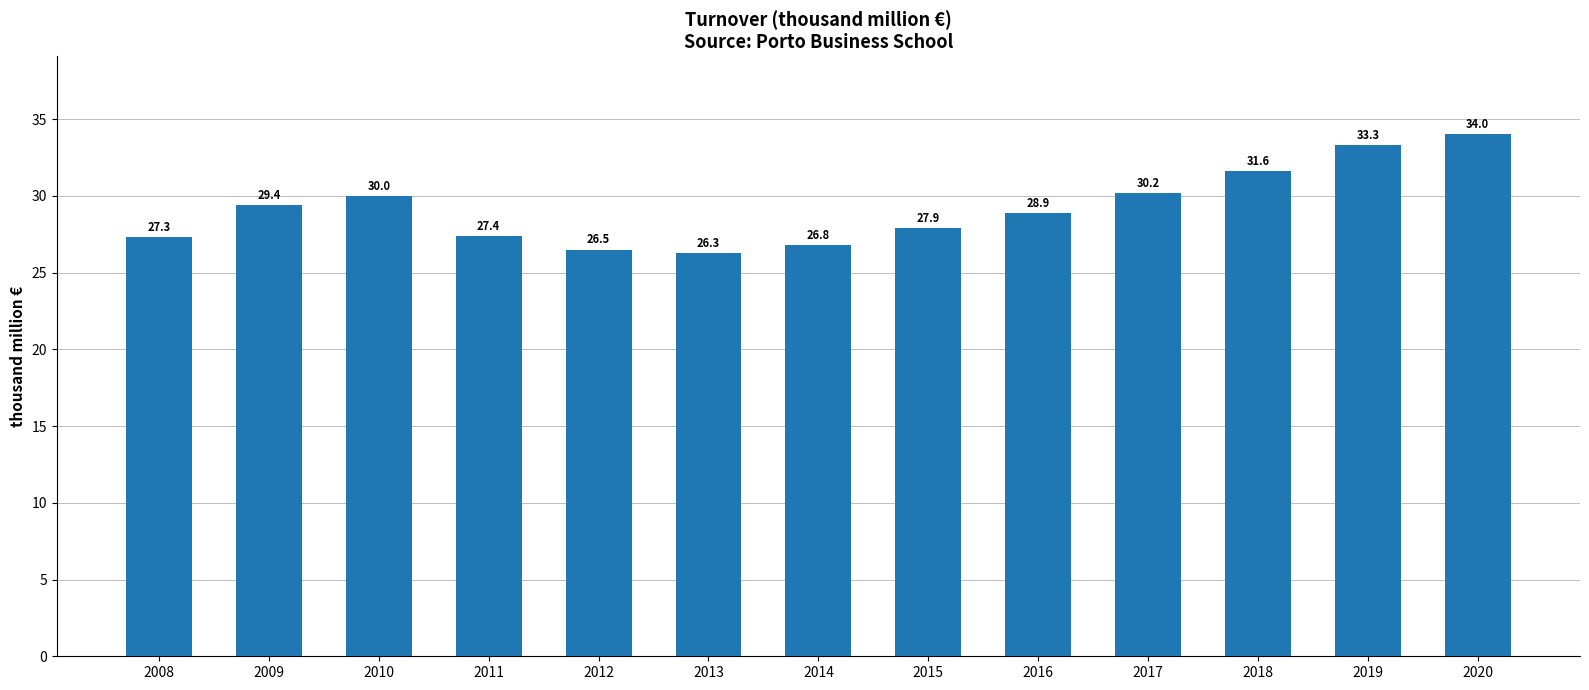

Rank the categories by value from lowest to highest.

2013, 2012, 2014, 2008, 2011, 2015, 2016, 2009, 2010, 2017, 2018, 2019, 2020